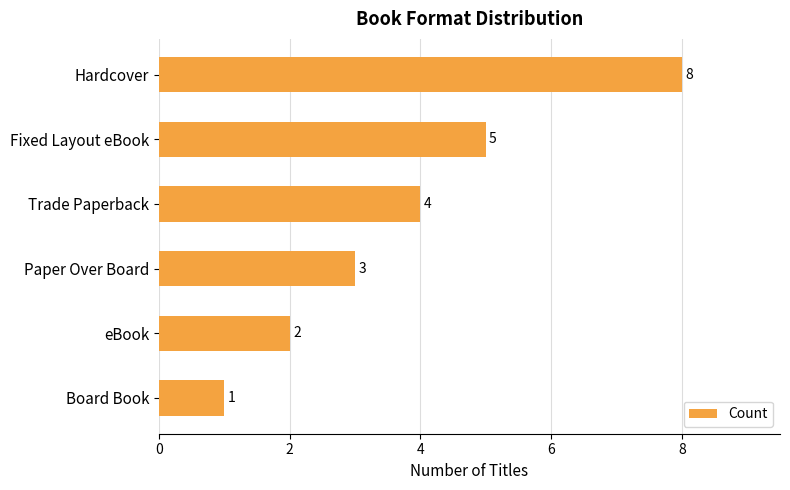

What value does the data have at Paper Over Board?

3